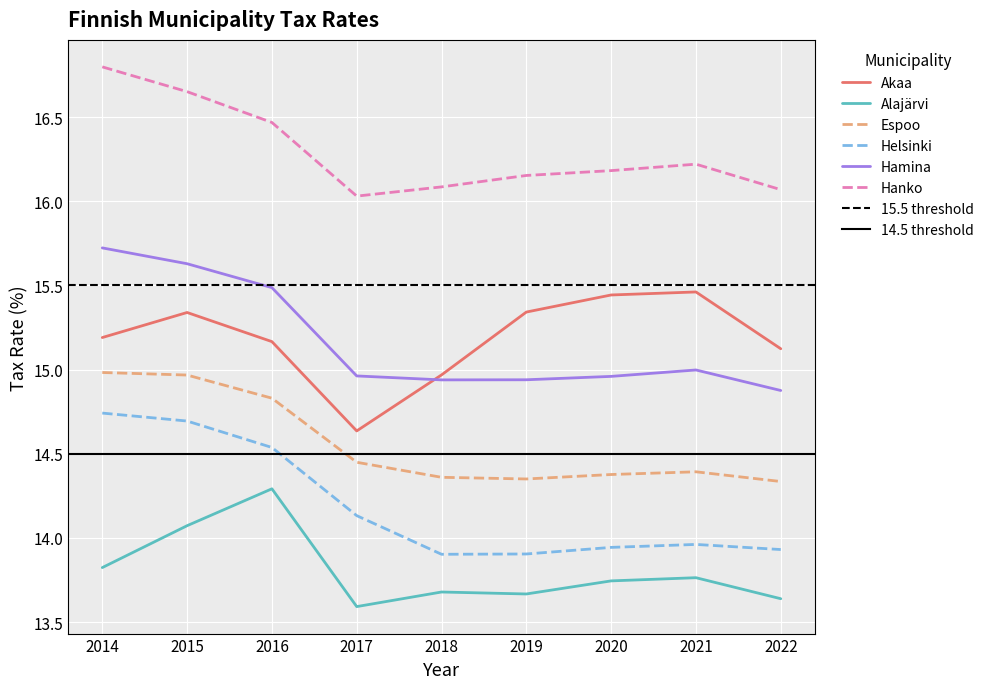

How many interior local peaks does the Akaa series have?

2